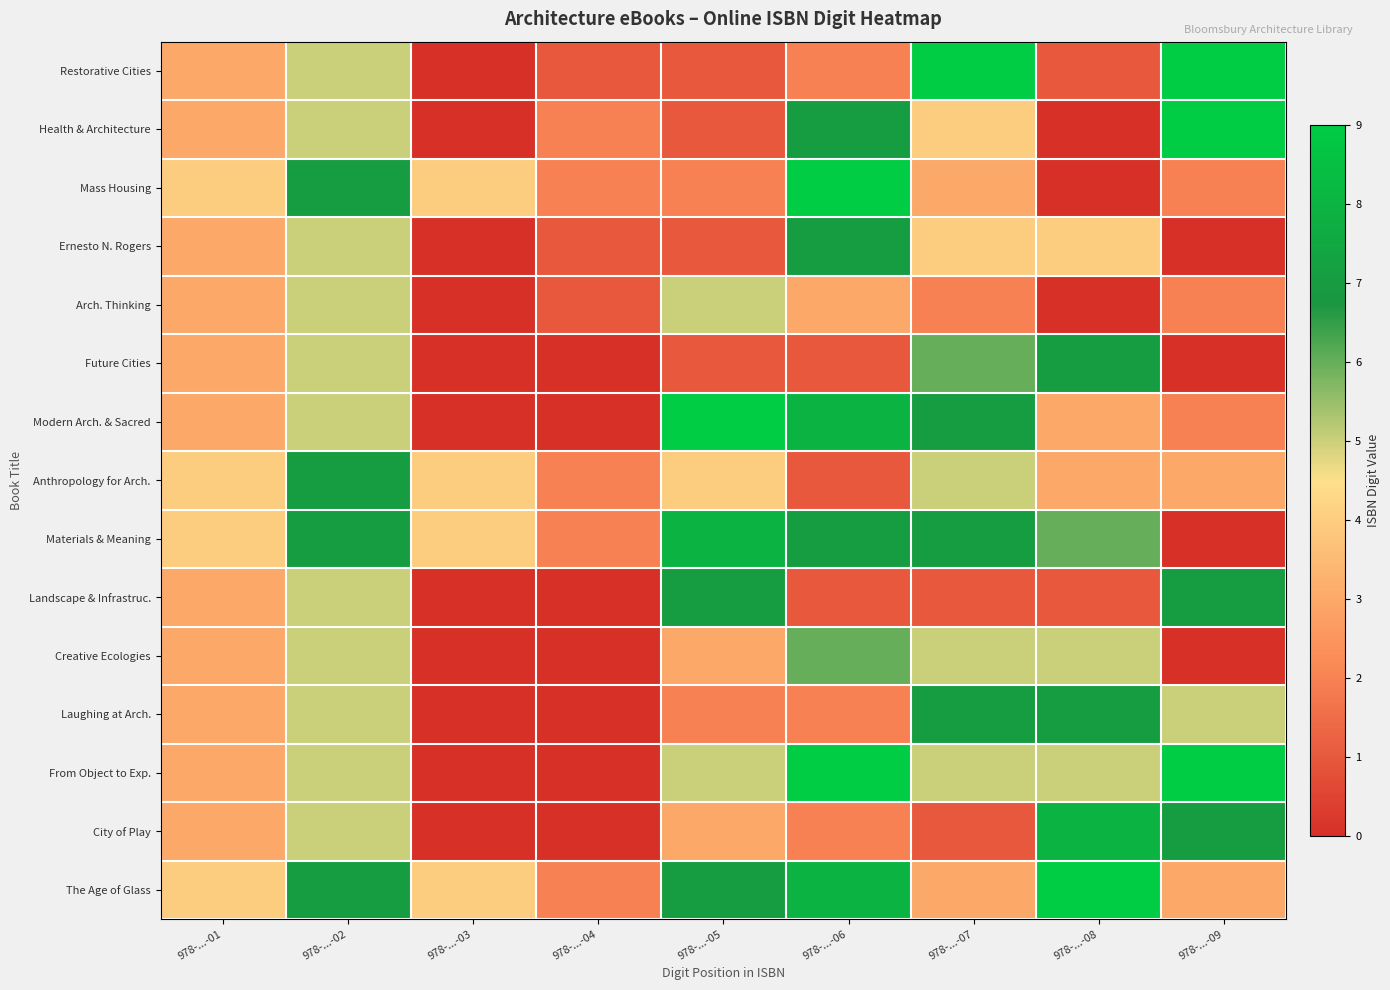

How many series are shown in this chart?

15